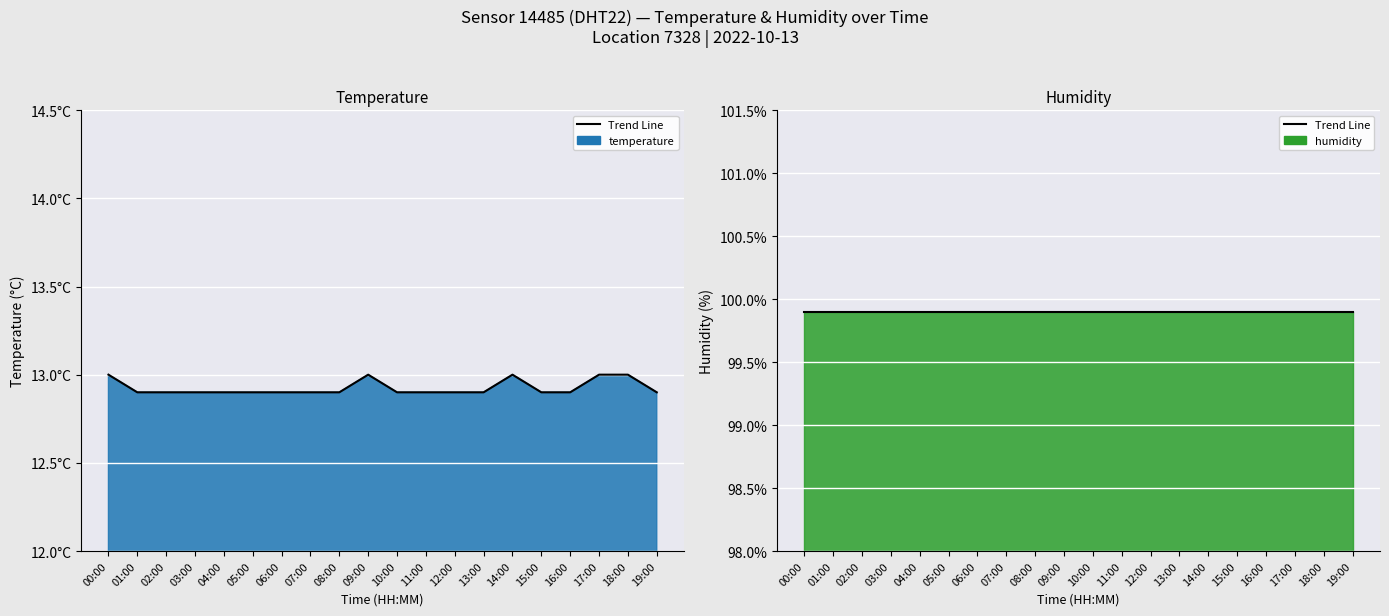

What is the approximate value at 07:00?

12.9